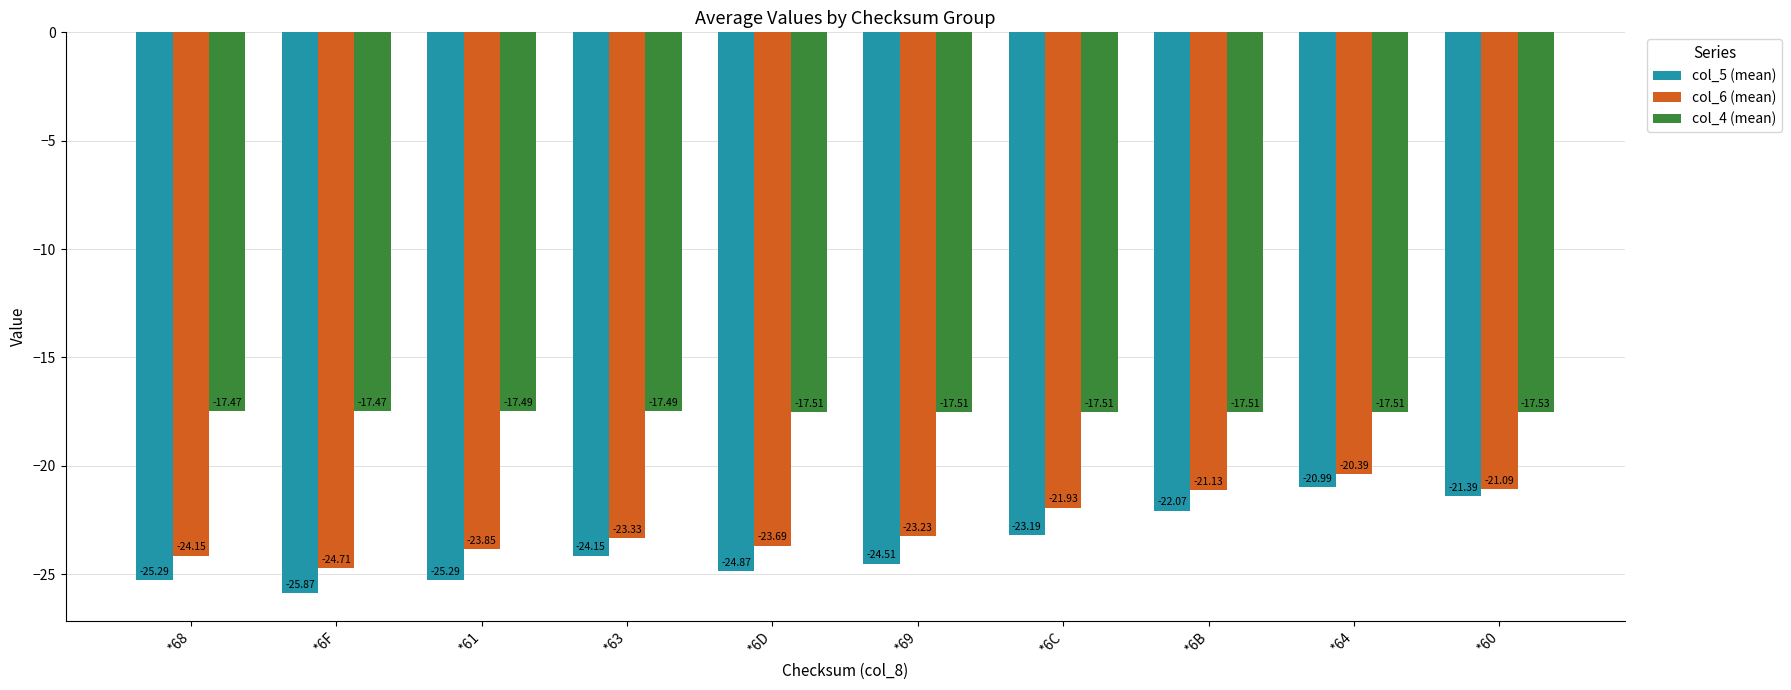

At how many categories does at least one series exceed -18?

10